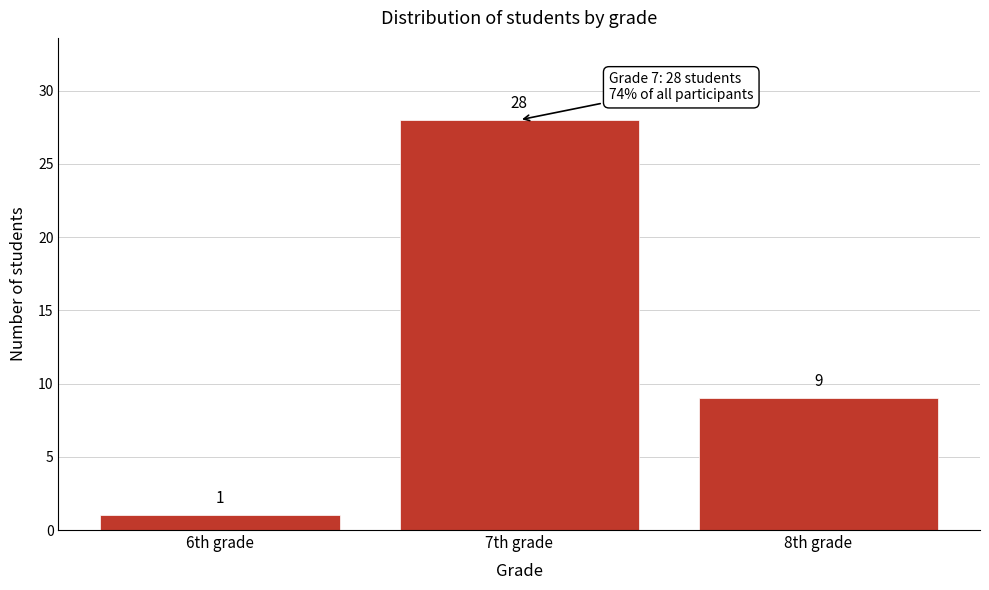

Reading left to right, list all the values displayed in this chart.

1	28	9